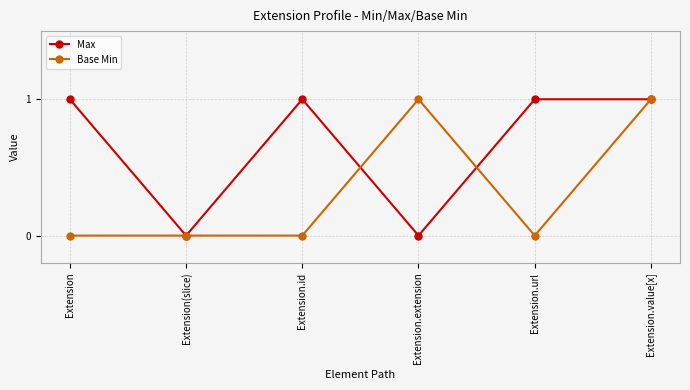

How many distinct data groups are displayed?

2